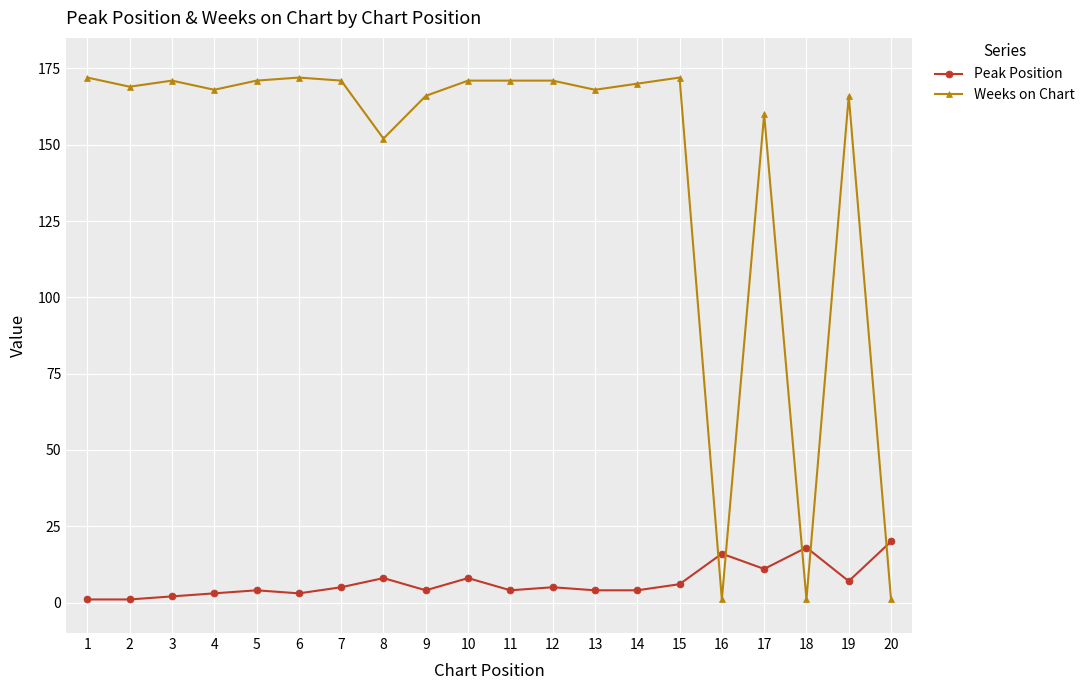

What is the spread (max minus min) of values at 9?

162